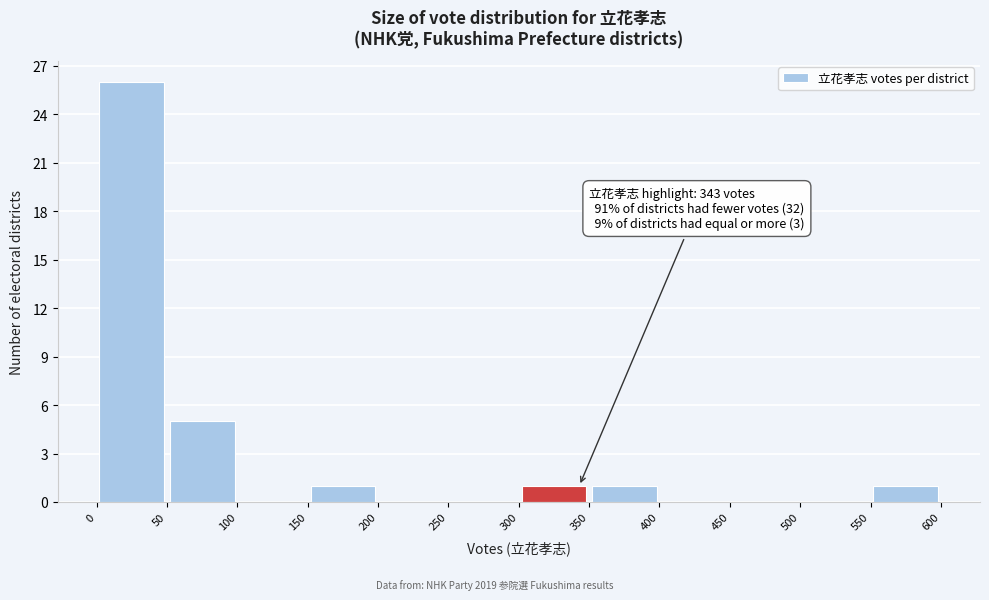

Which range on the x-axis has the tallest bar?

0 to 50